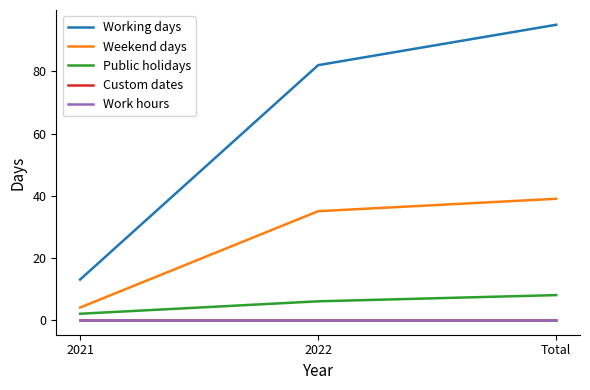

What is the label of the 2nd point from the right?

2022